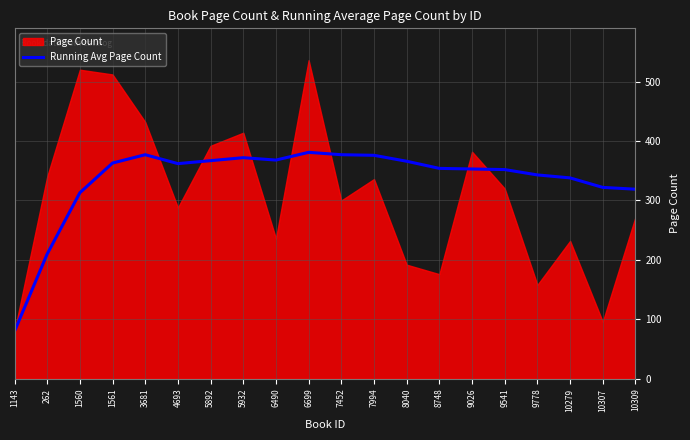

The value at 8040 is 366. True or false?

True